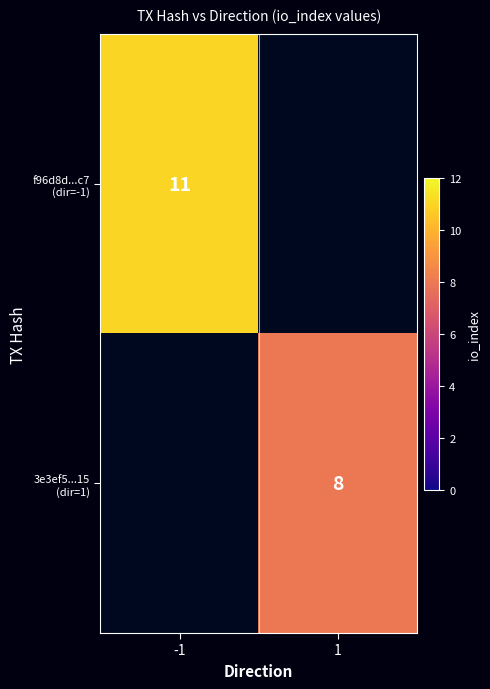

At how many categories does at least one series exceed 9?

1